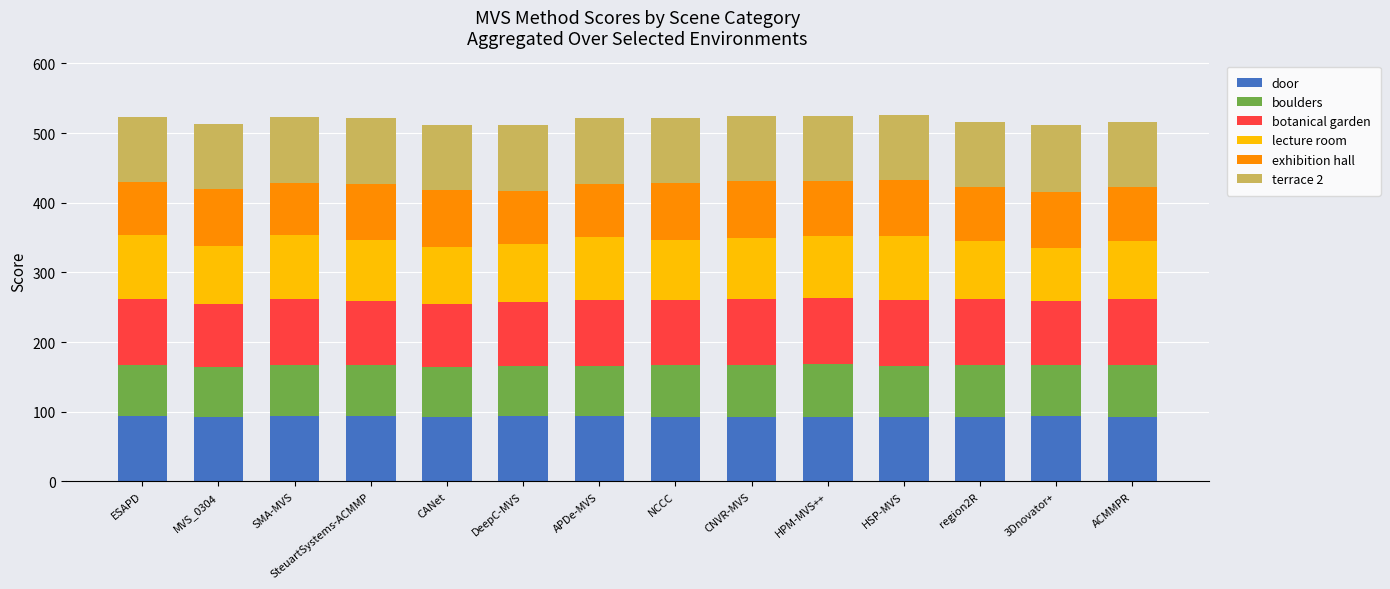

How many categories are shown in the chart?

14